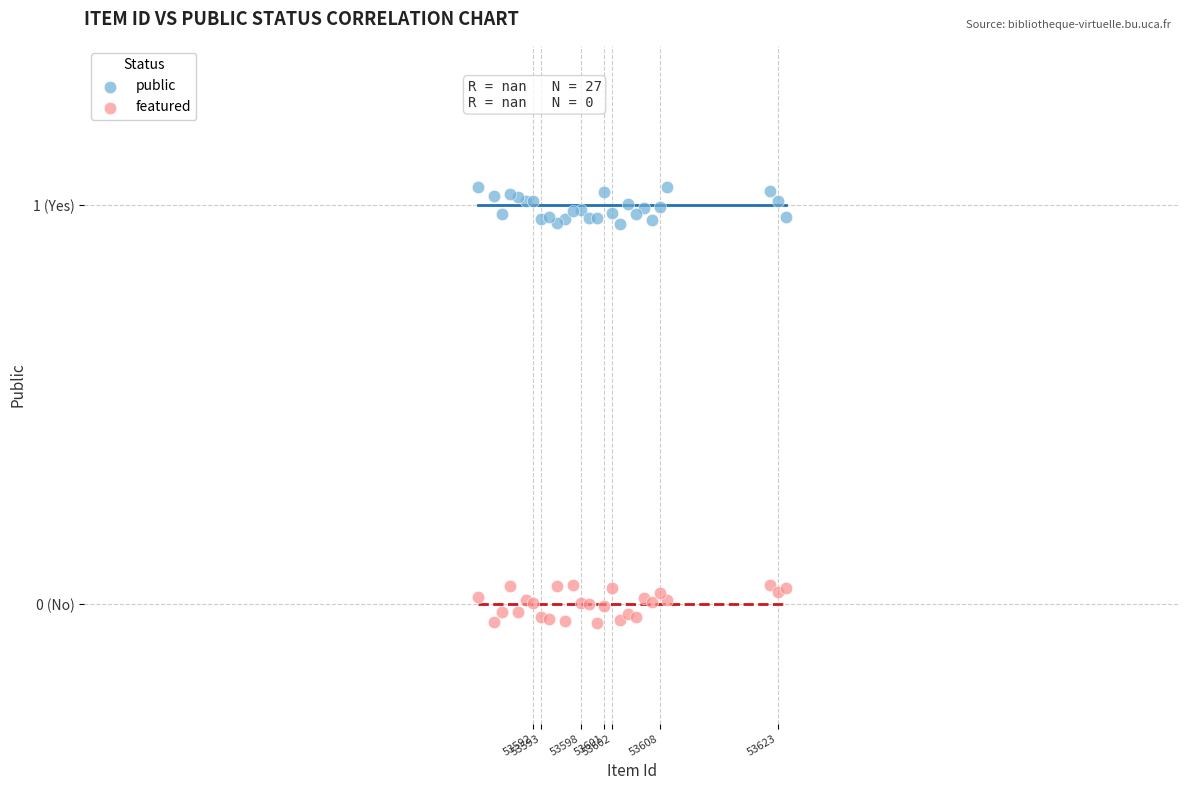

What are all the series names shown in the legend?

public, featured